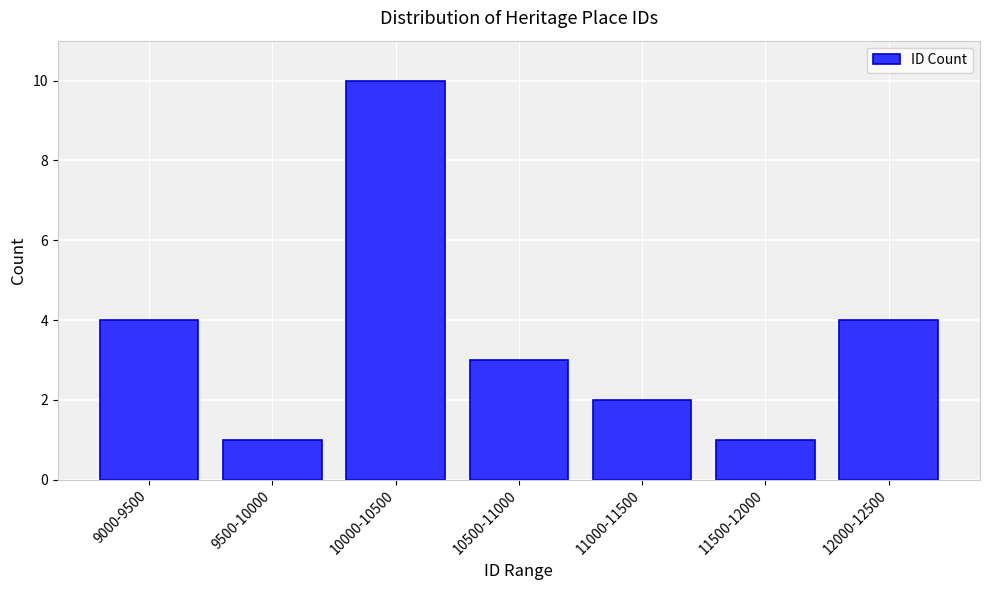

Reading left to right, list all the values displayed in this chart.

4	1	10	3	2	1	4